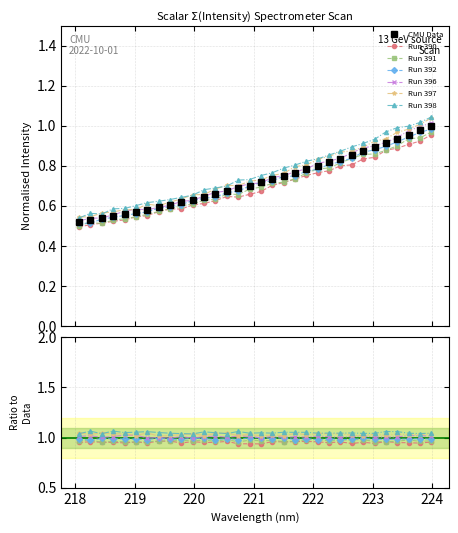

List the labels in order of value, largest first.

223.9802, 223.7895, 223.5987, 223.408, 223.2172, 223.0264, 222.8355, 222.6447, 222.4538, 222.263, 222.0721, 221.8812, 221.6902, 221.4993, 221.3083, 221.1174, 220.9264, 220.7354, 220.5444, 220.3533, 220.1623, 219.9712, 219.7801, 219.589, 219.3979, 219.2067, 219.0156, 218.8244, 218.6332, 218.442, 218.2508, 218.0596